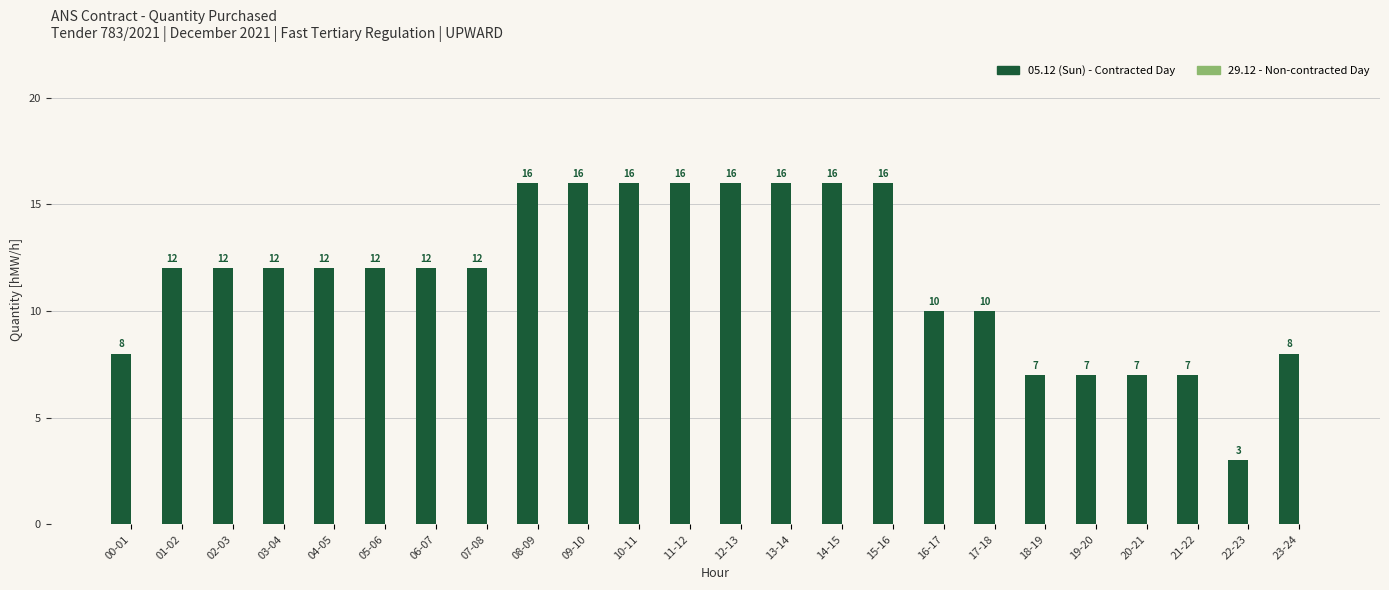

True or false: the data shows 3 at 22-23.

True